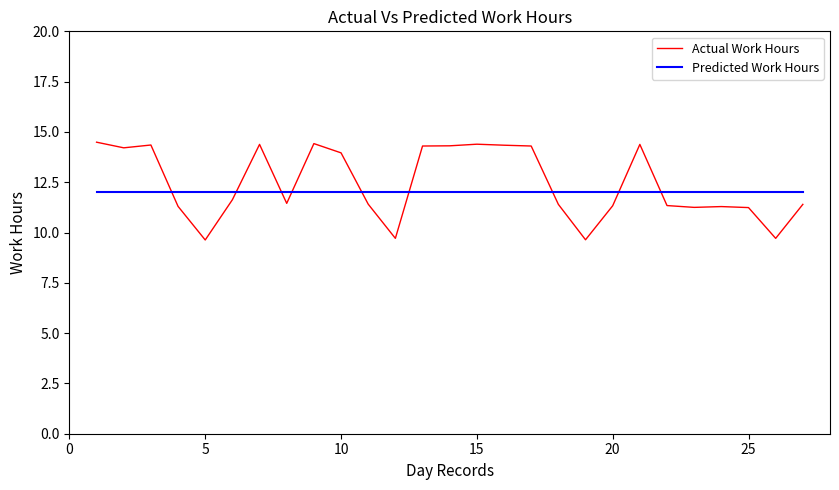

How many values in the Actual Work Hours series are below 11?

4